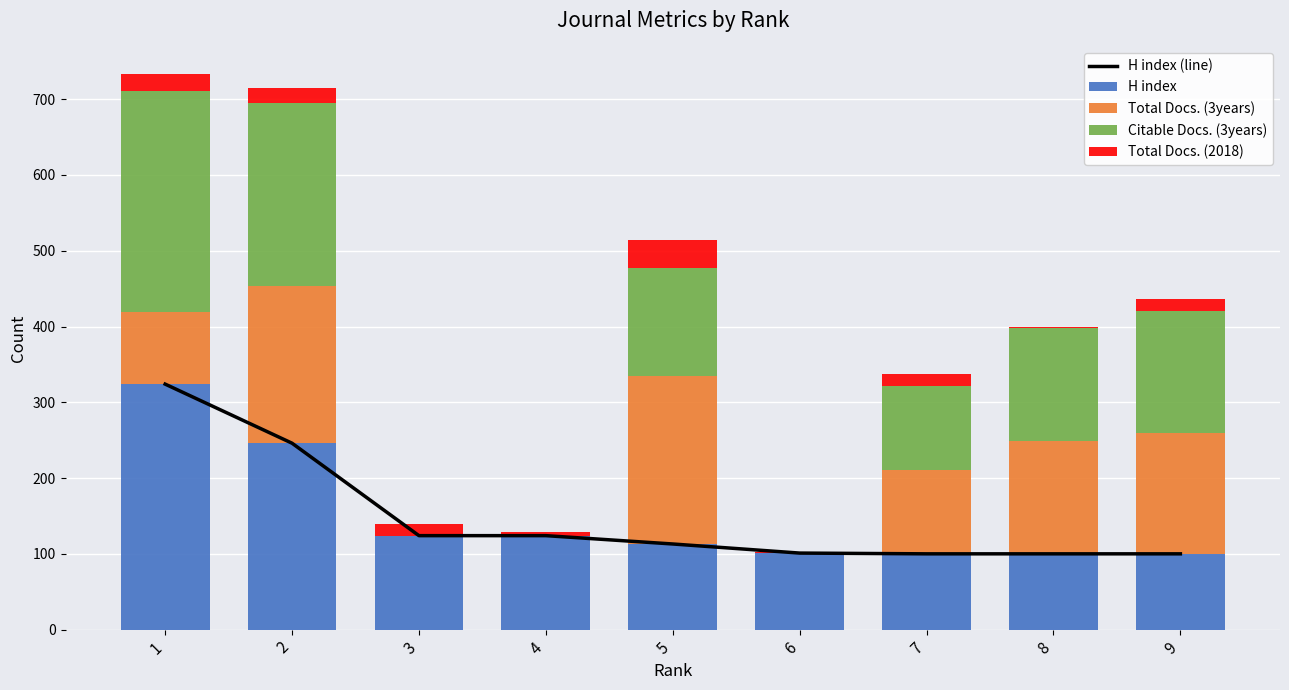

What is the maximum value shown in the chart?

324